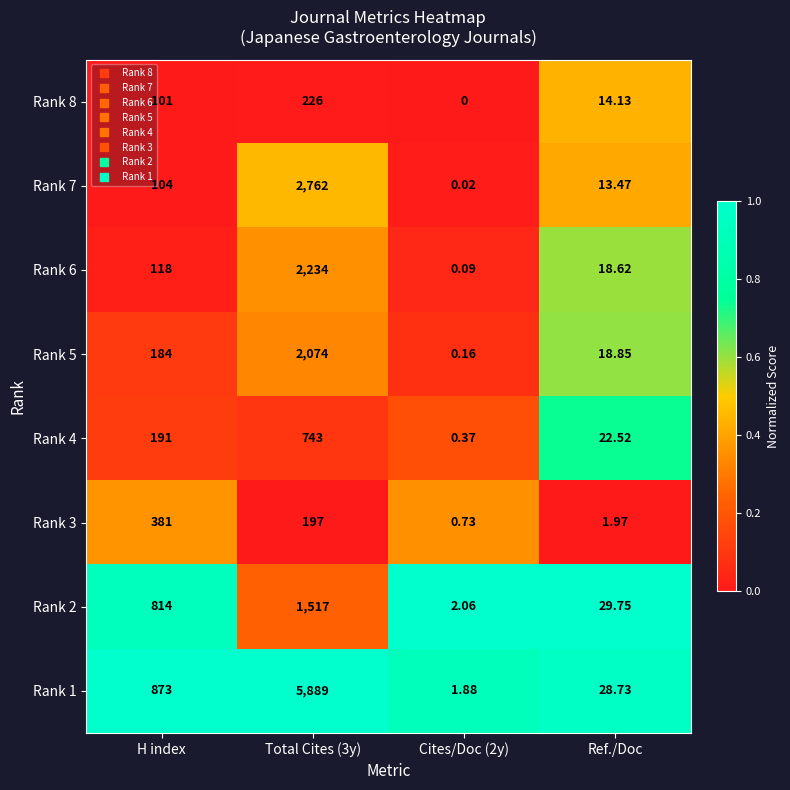

Is the value of Rank 6 at Total Cites (3y) greater than the value of Rank 5 at Cites/Doc (2y)?

Yes